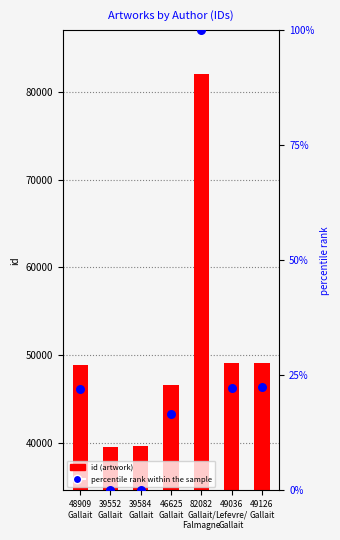

What is the total value across all series at 39584
Gallait?

39584.1